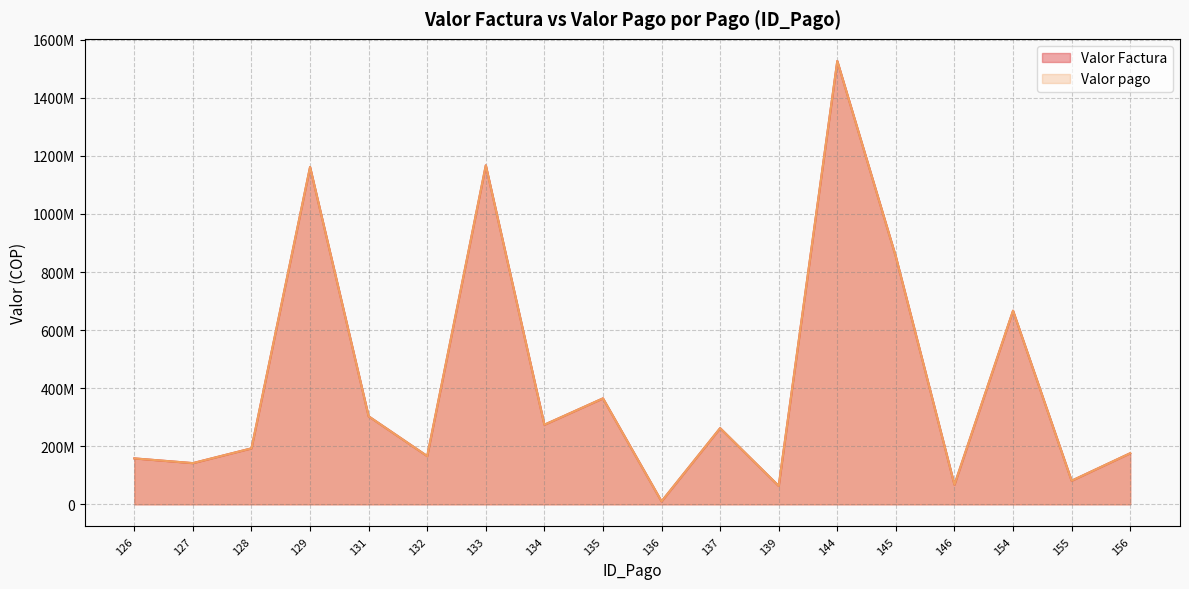

Rank the categories by Valor Factura value from highest to lowest.

144, 133, 129, 145, 154, 135, 131, 134, 137, 128, 156, 132, 126, 127, 155, 146, 139, 136